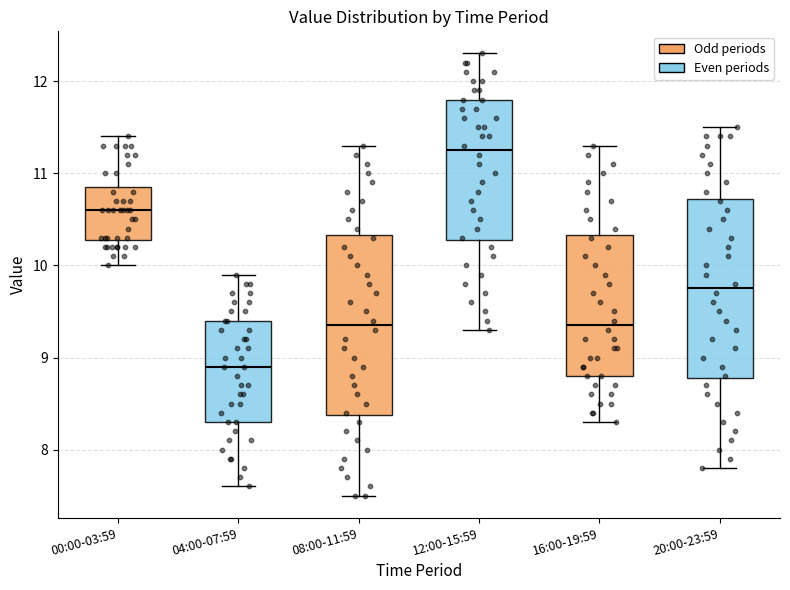

Which box has the highest median line?

12:00-15:59